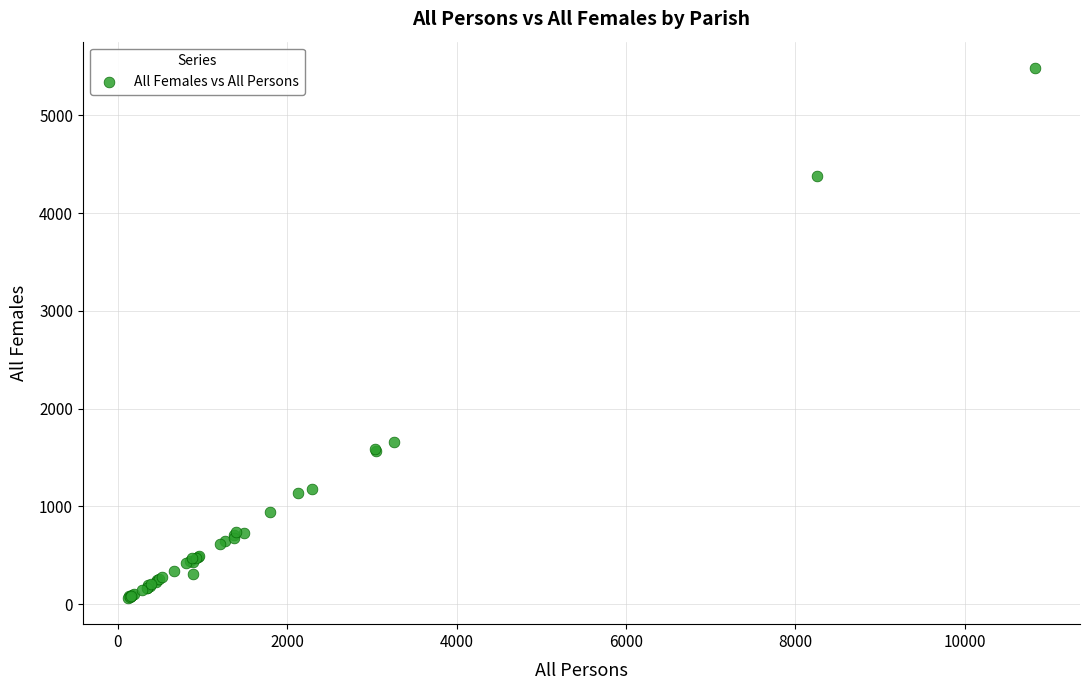

What Y value in the scatter plot is closest to 2773?

1653